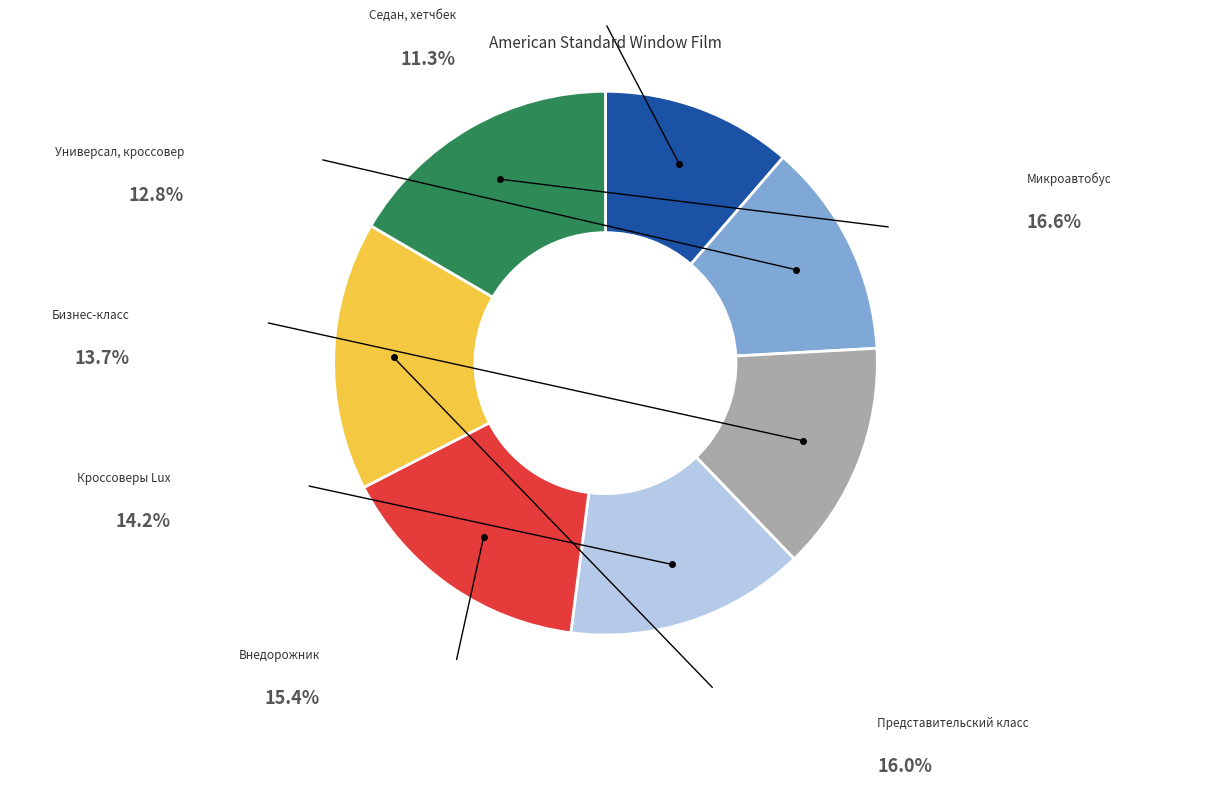

Count the number of slices in the pie.

7